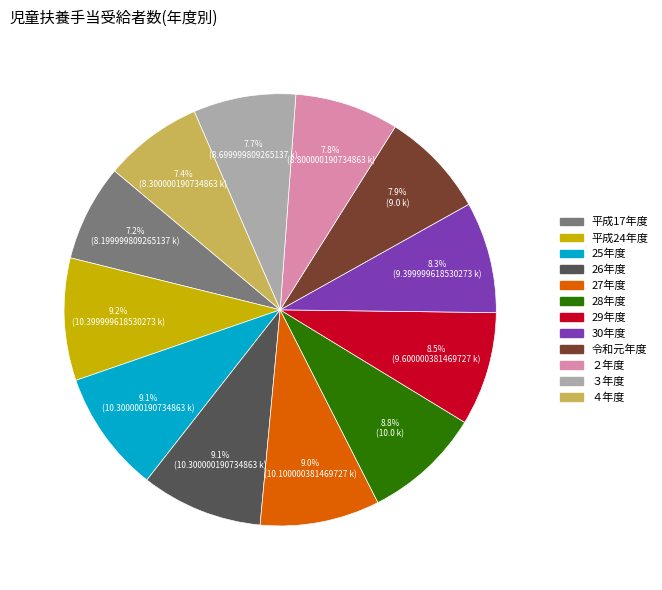

What percentage is NOT represented by 30年度?

91.7%